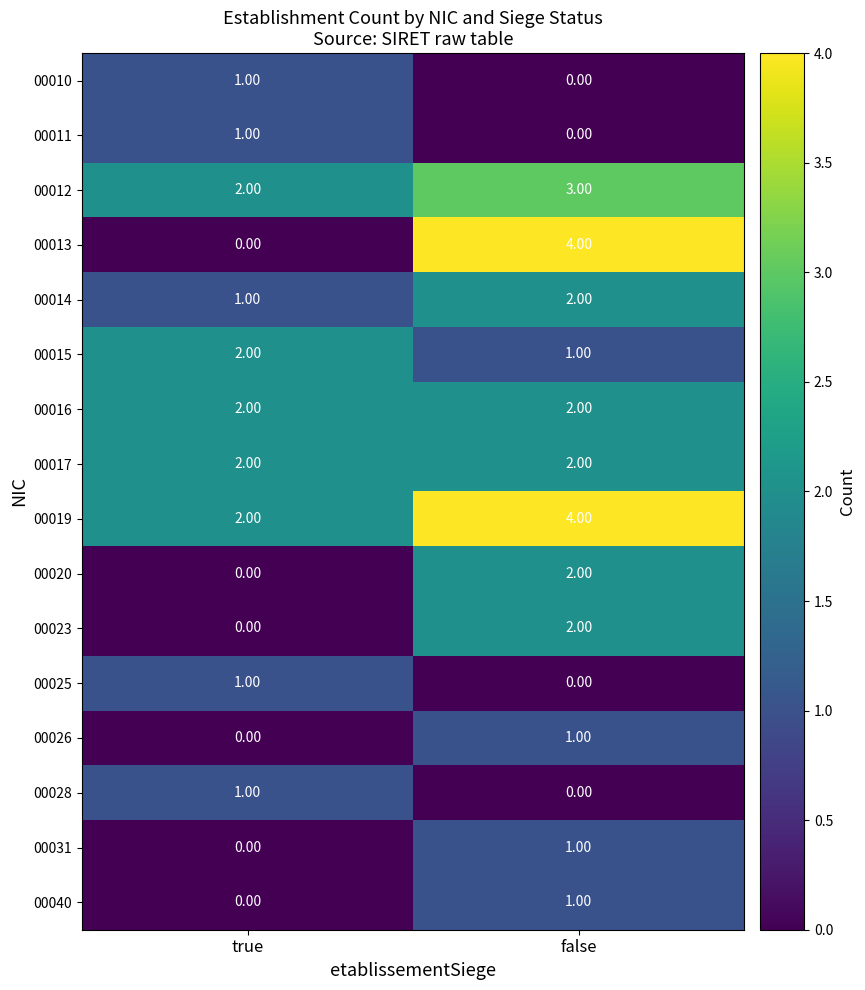

Which category has the highest value across all series?

false